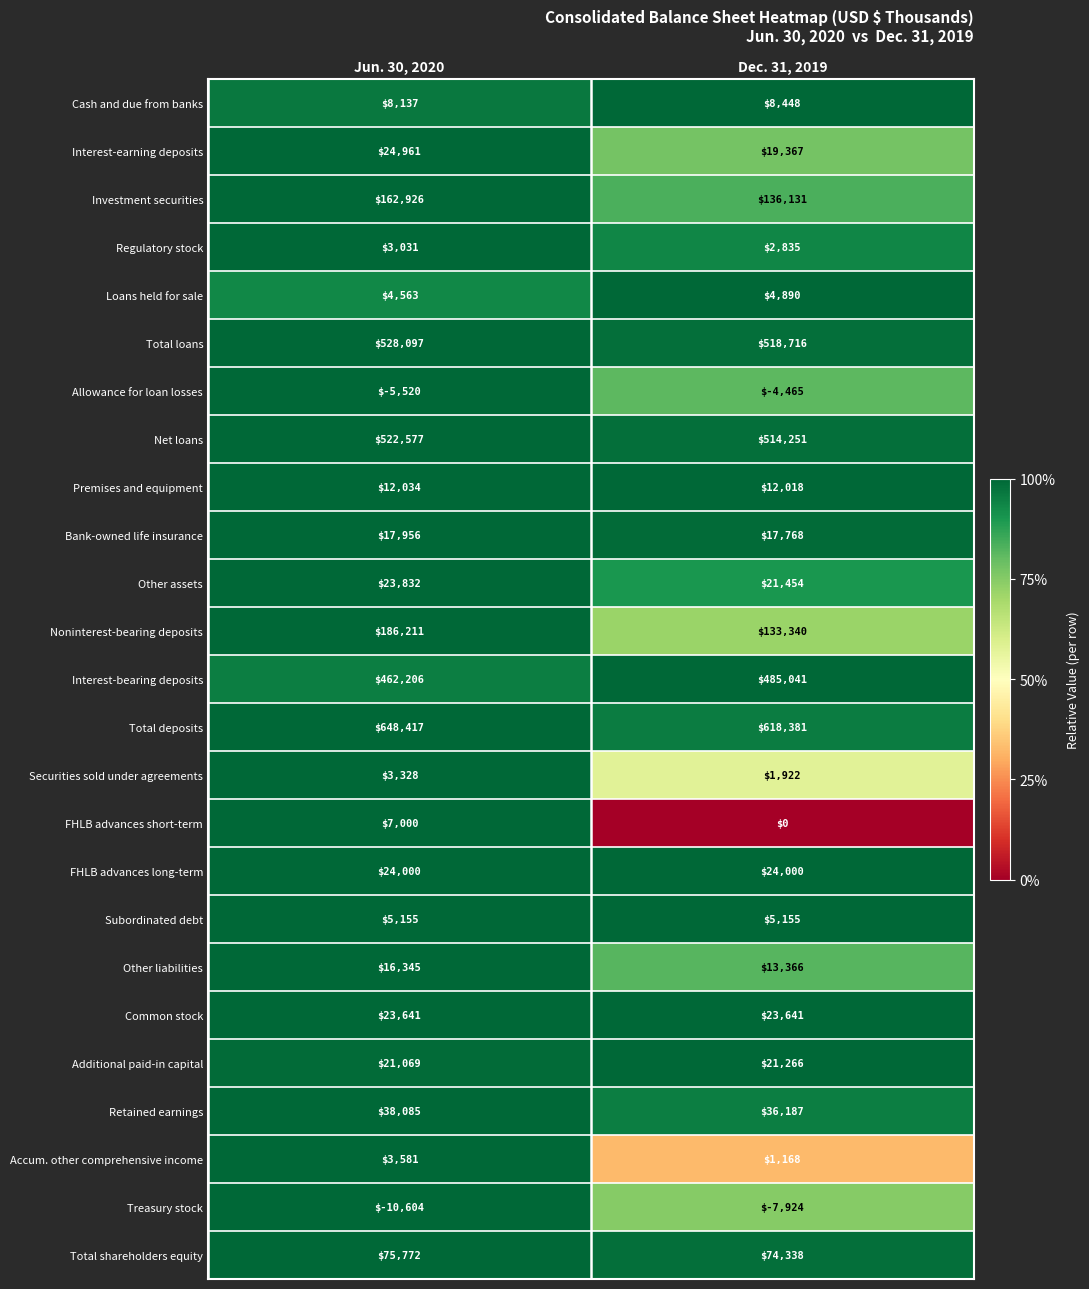

At Jun. 30, 2020, list the series in order from smallest to largest.

Treasury stock, Allowance for loan losses, Regulatory stock, Securities sold under agreements, Accum. other comprehensive income, Loans held for sale, Subordinated debt, FHLB advances short-term, Cash and due from banks, Premises and equipment, Other liabilities, Bank-owned life insurance, Additional paid-in capital, Common stock, Other assets, FHLB advances long-term, Interest-earning deposits, Retained earnings, Total shareholders equity, Investment securities, Noninterest-bearing deposits, Interest-bearing deposits, Net loans, Total loans, Total deposits